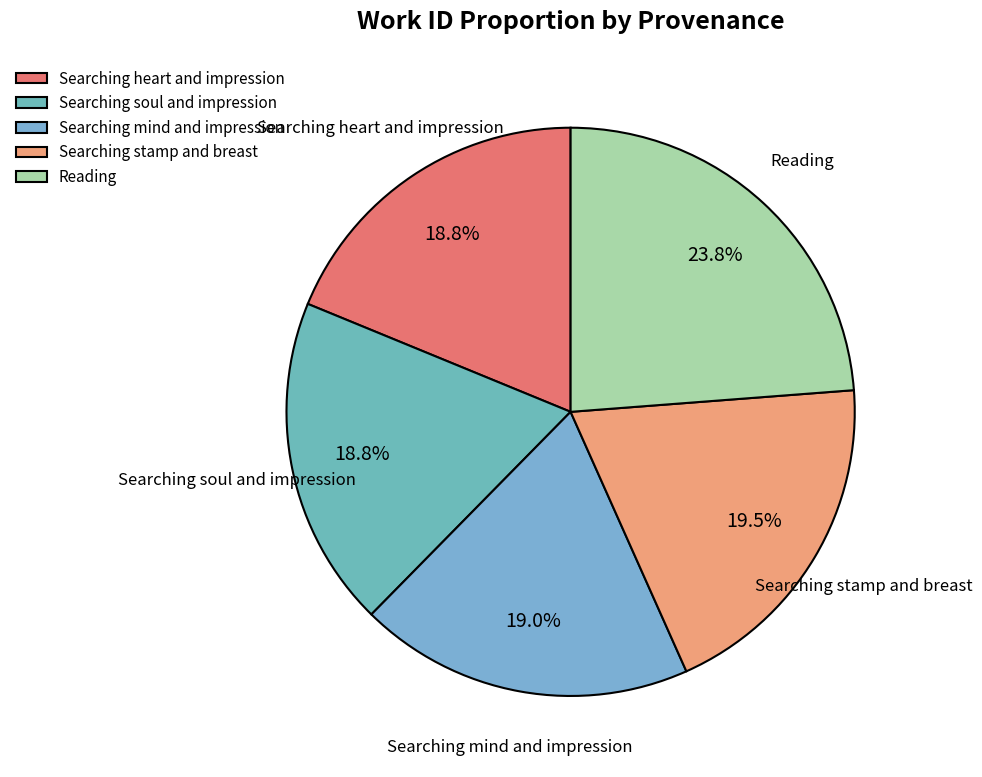

Is there any slice that represents more than half of the pie?

No